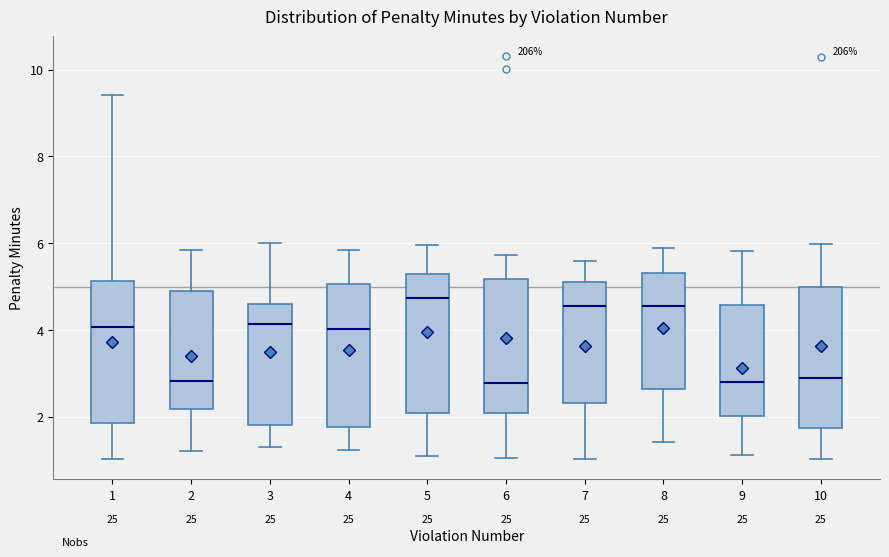

Where does the median line of the box at x = 2 sit on the y-axis? The values are not printed on the chart, so give them approximately, as read against the axis.

2.8